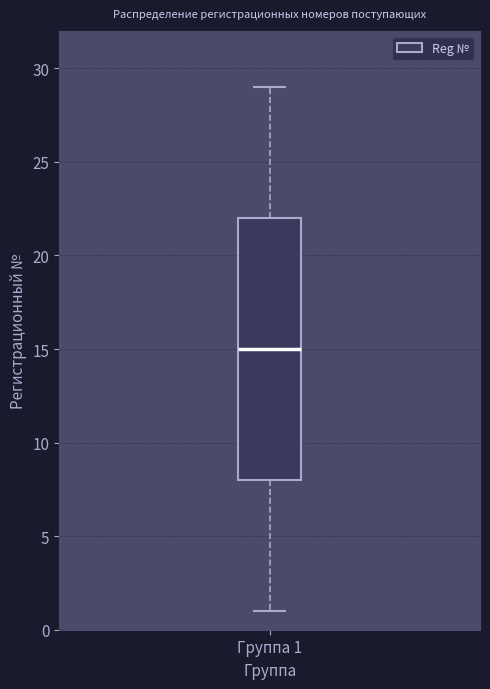

Read this box plot against the y-axis: the position of the median line, the range covered by the box, and the ends of both whiskers. The values are not printed on the chart, so give them approximately, as read against the axis.

median 15, box 8 to 22, whiskers 1 to 29